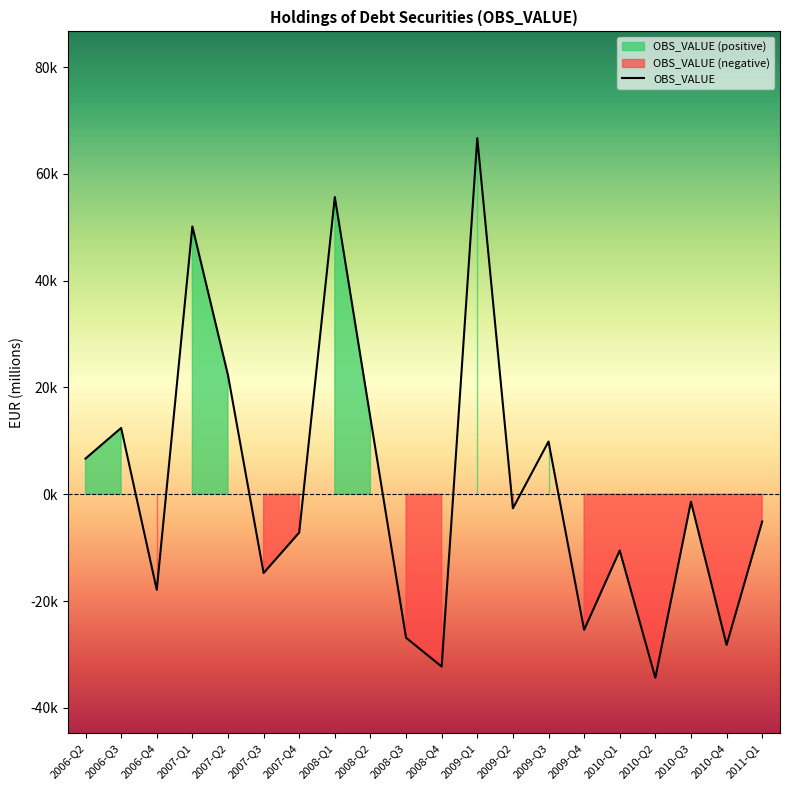

True or false: the data has more than 1 interior local peaks.

True